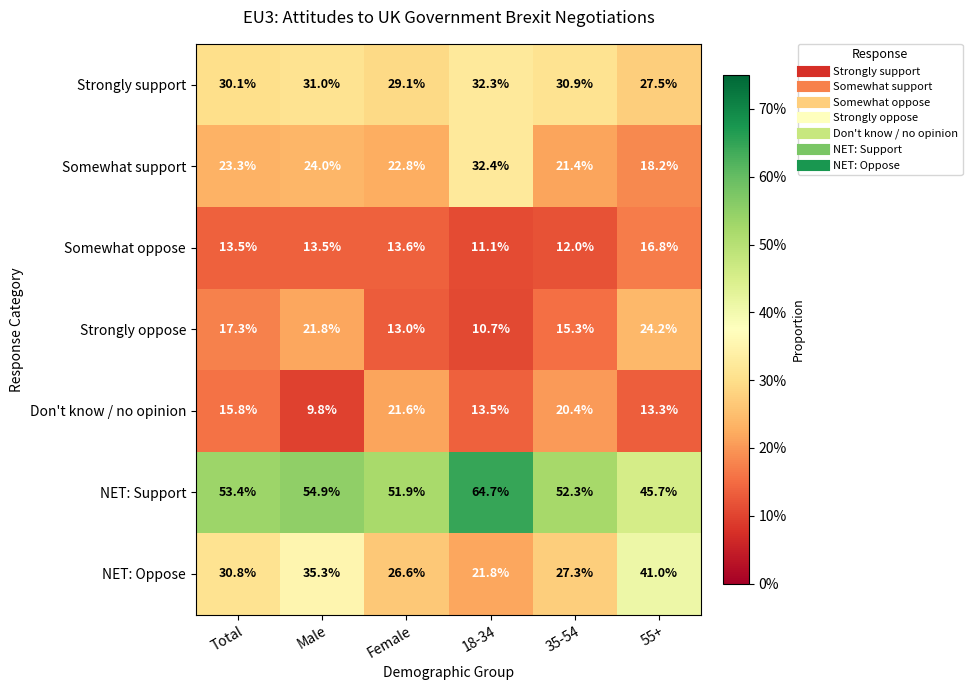

Is it true that Don't know / no opinion equals 8.2 at Total?

False